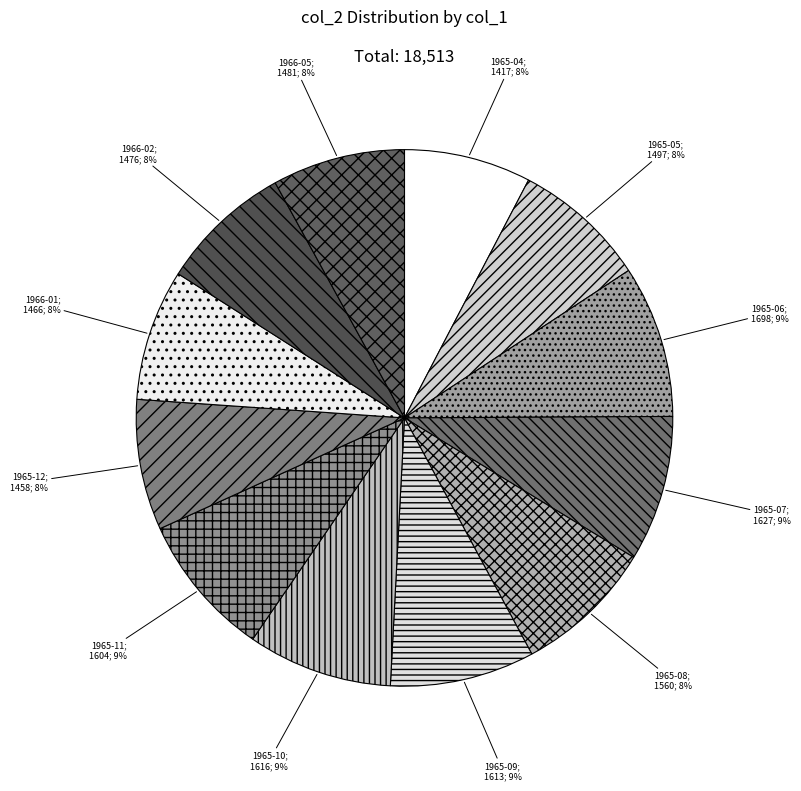

To the nearest percent, what is the combined percentage of 1965-08; 1560; 8% and 1966-02; 1476; 8%?

16%